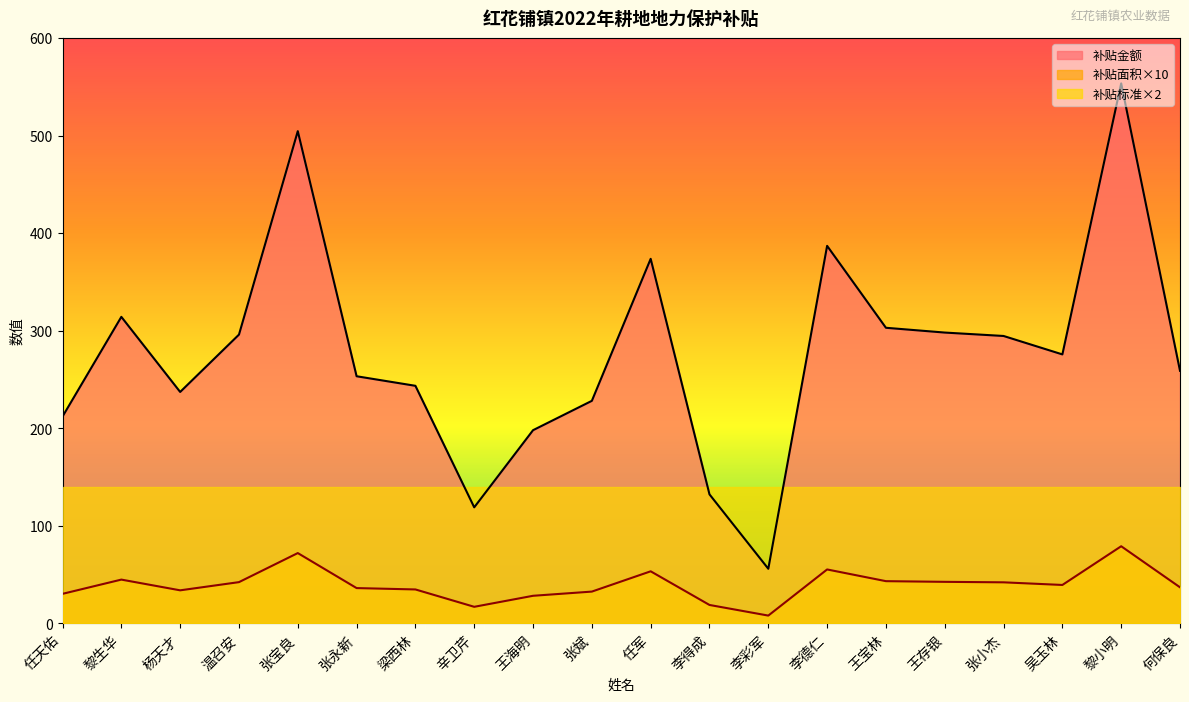

What value does the 补贴金额 series have at 辛卫芹?

119.0